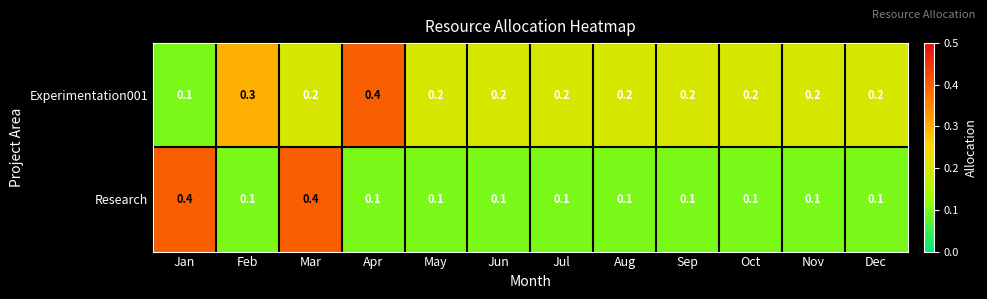

List the series in order of their overall mean, highest first.

Experimentation001, Research